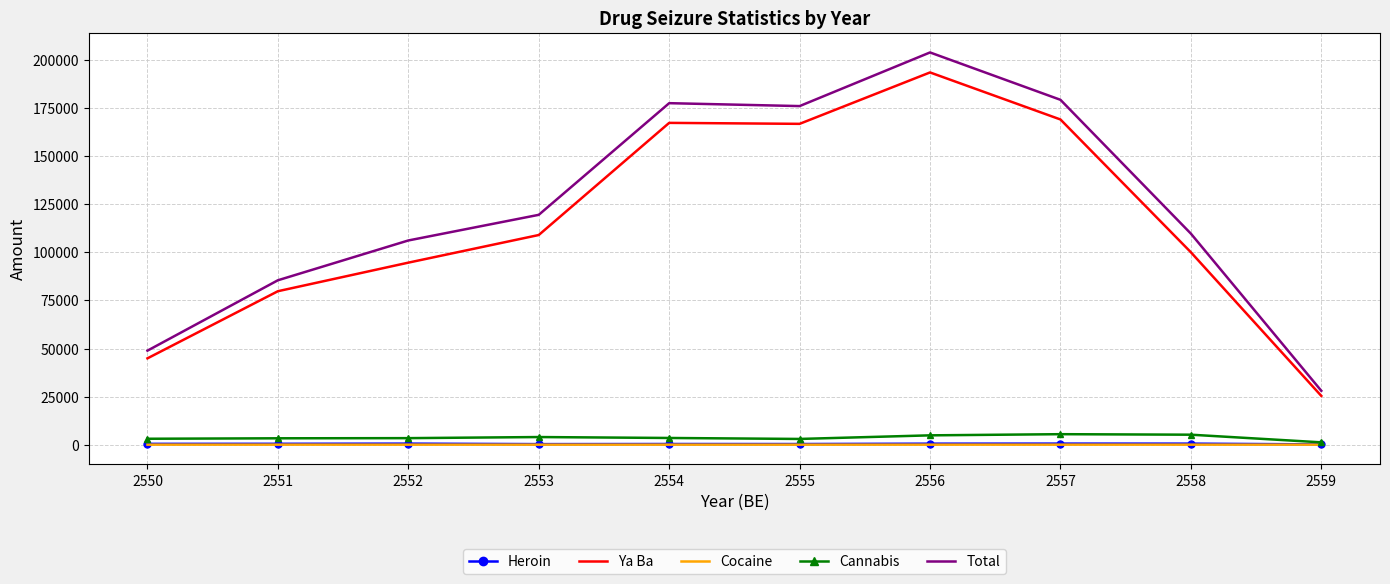

Which series changed the most between 2550 and 2556?

Total